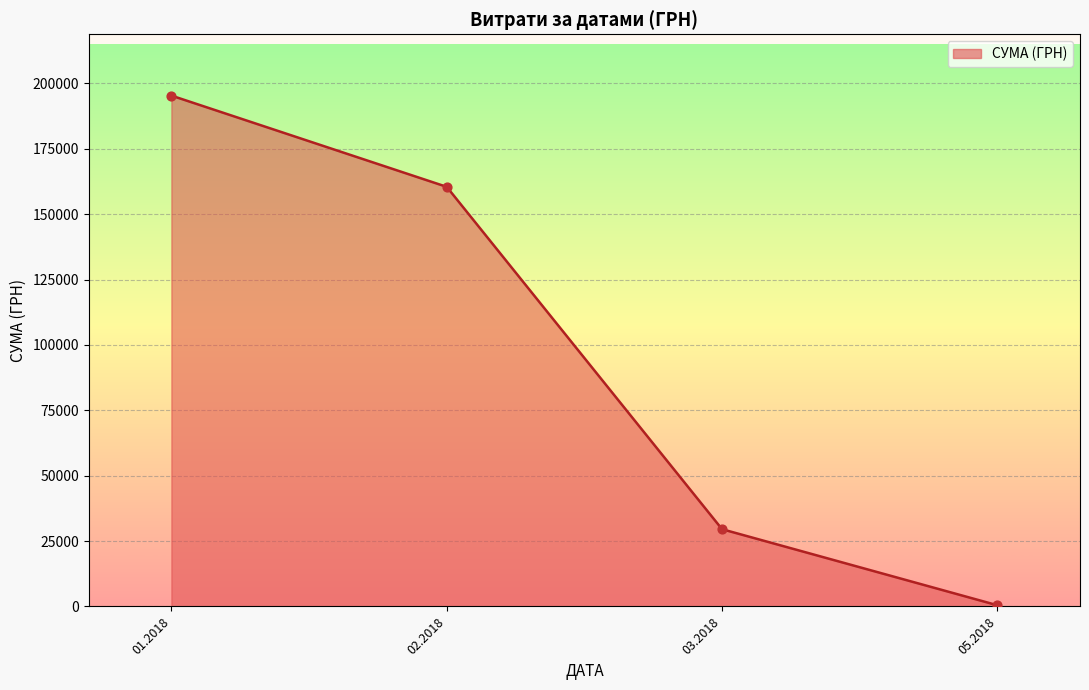

Approximately how many times larger is the value at 01.2018 compared to 02.2018?

1.2